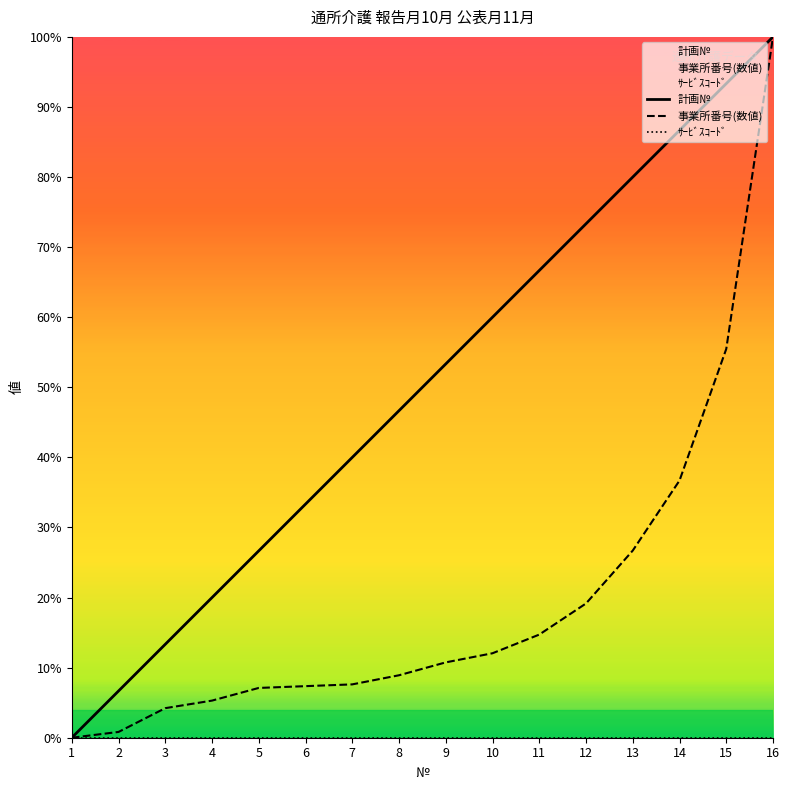

Between 2 and 8, which series saw the biggest shift?

計画№